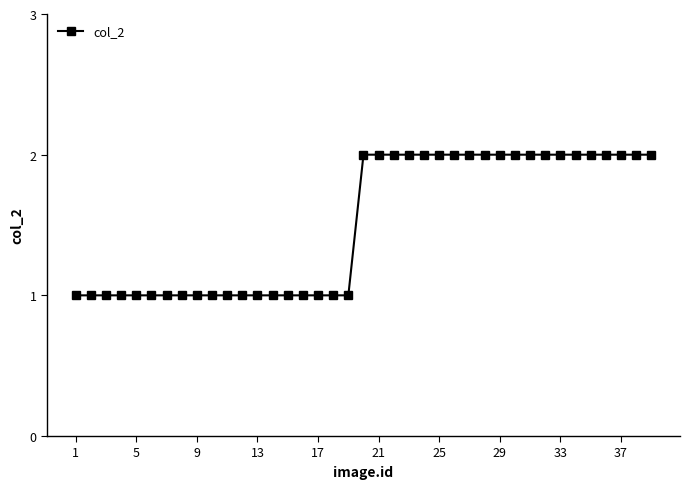

Reading left to right, transcribe all the data shown in this chart.

1	1	1	1	1	1	1	1	1	1	1	1	1	1	1	1	1	1	1	2	2	2	2	2	2	2	2	2	2	2	2	2	2	2	2	2	2	2	2